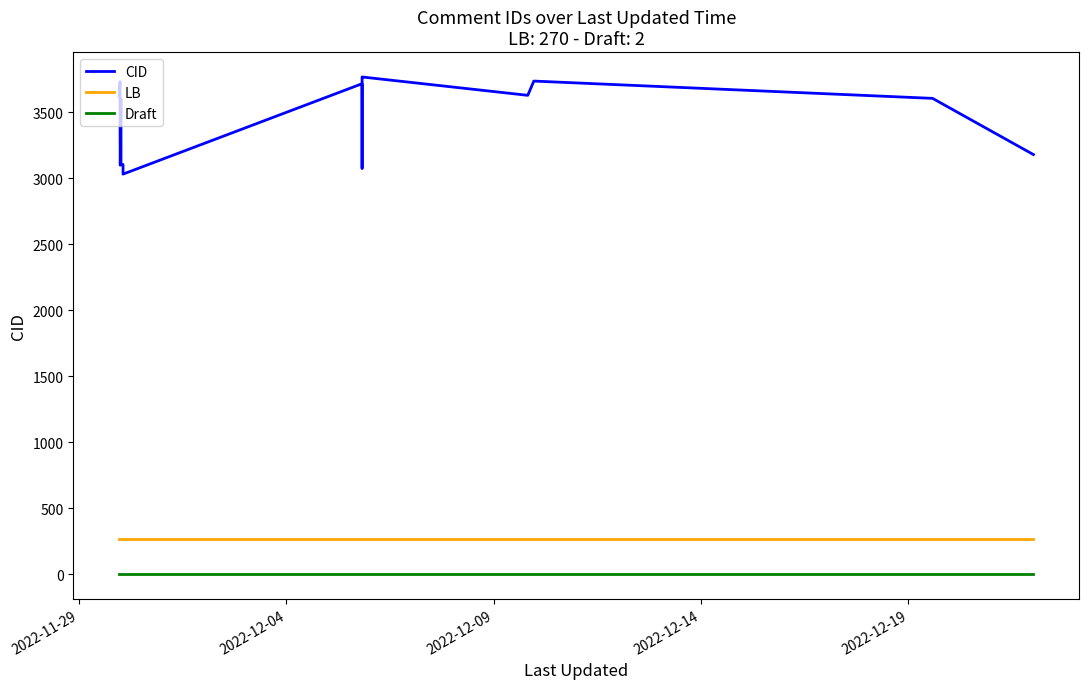

True or false: Draft and CID intersect in this chart.

False